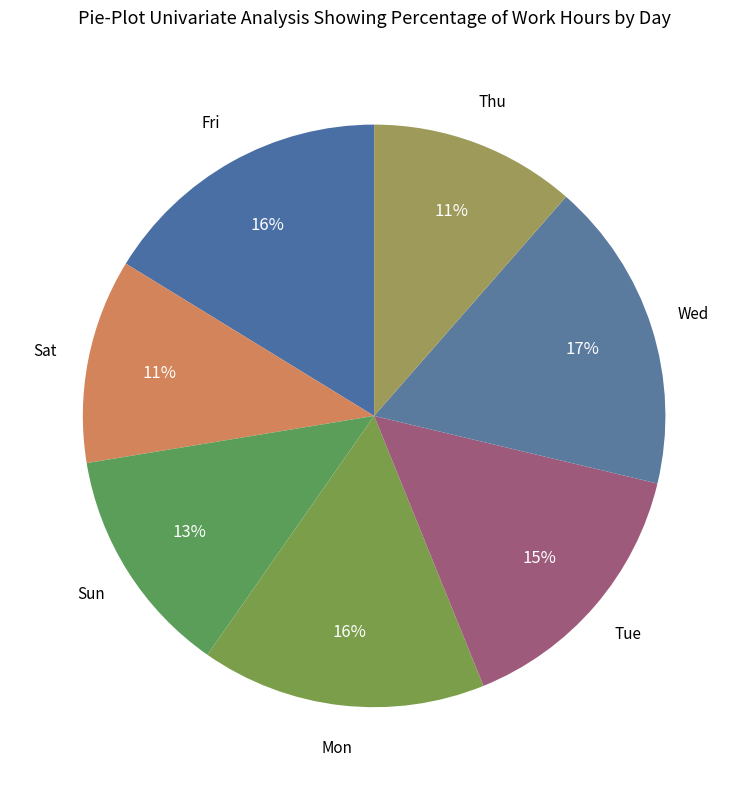

How many slices are in this pie chart?

7